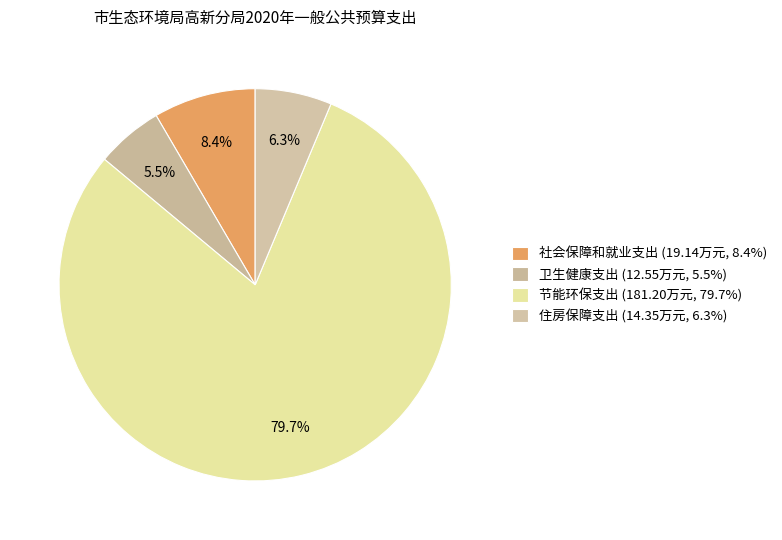

Is 节能环保支出 the majority of the pie?

Yes